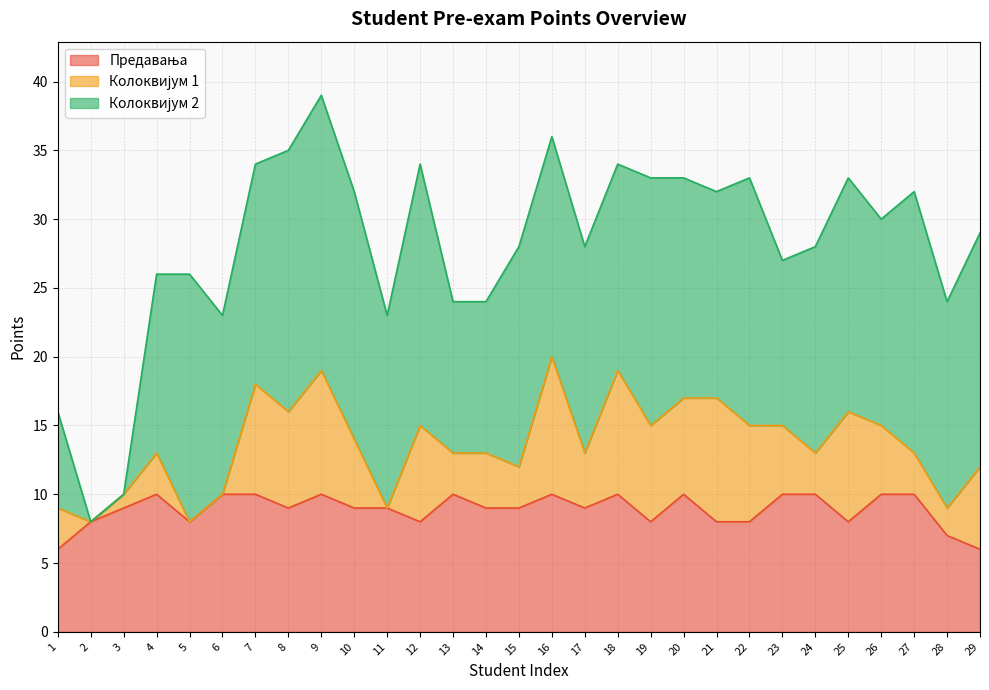

Reading left to right, list all the values displayed in this chart.

Предавања: 1=6	2=8	3=9	4=10	5=8	6=10	7=10	8=9	9=10	10=9	11=9	12=8	13=10	14=9	15=9	16=10	17=9	18=10	19=8	20=10	21=8	22=8	23=10	24=10	25=8	26=10	27=10	28=7	29=6
Колоквијум 1: 1=3	2=0	3=1	4=3	5=0	6=0	7=8	8=7	9=9	10=5	11=0	12=7	13=3	14=4	15=3	16=10	17=4	18=9	19=7	20=7	21=9	22=7	23=5	24=3	25=8	26=5	27=3	28=2	29=6
Колоквијум 2: 1=7	2=0	3=0	4=13	5=18	6=13	7=16	8=19	9=20	10=18	11=14	12=19	13=11	14=11	15=16	16=16	17=15	18=15	19=18	20=16	21=15	22=18	23=12	24=15	25=17	26=15	27=19	28=15	29=17